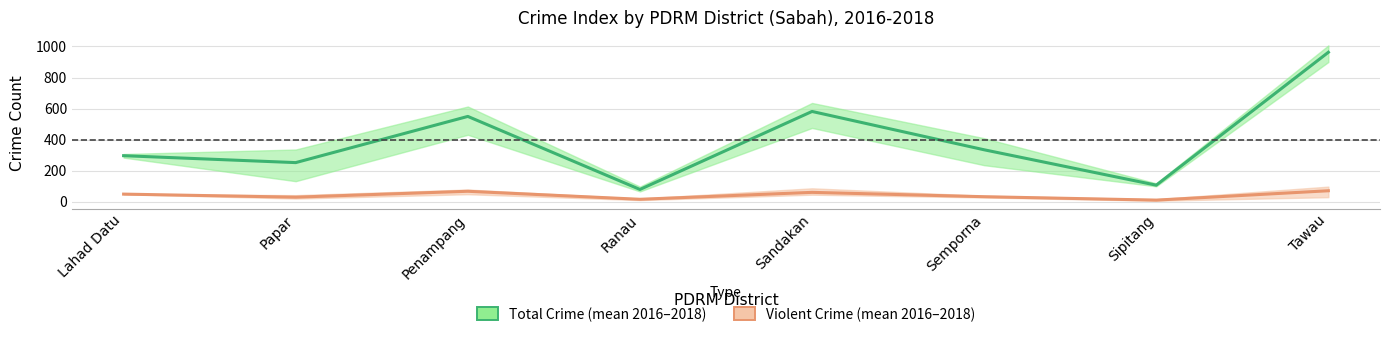

Reading left to right, list all the values displayed in this chart.

Total Crime (mean 2016–2018): 296.3	251.7	549.3	78.7	581.3	334.3	106.3	962.7
Violent Crime (mean 2016–2018): 48.7	29.0	67.0	15.3	60.0	32.0	10.0	70.3